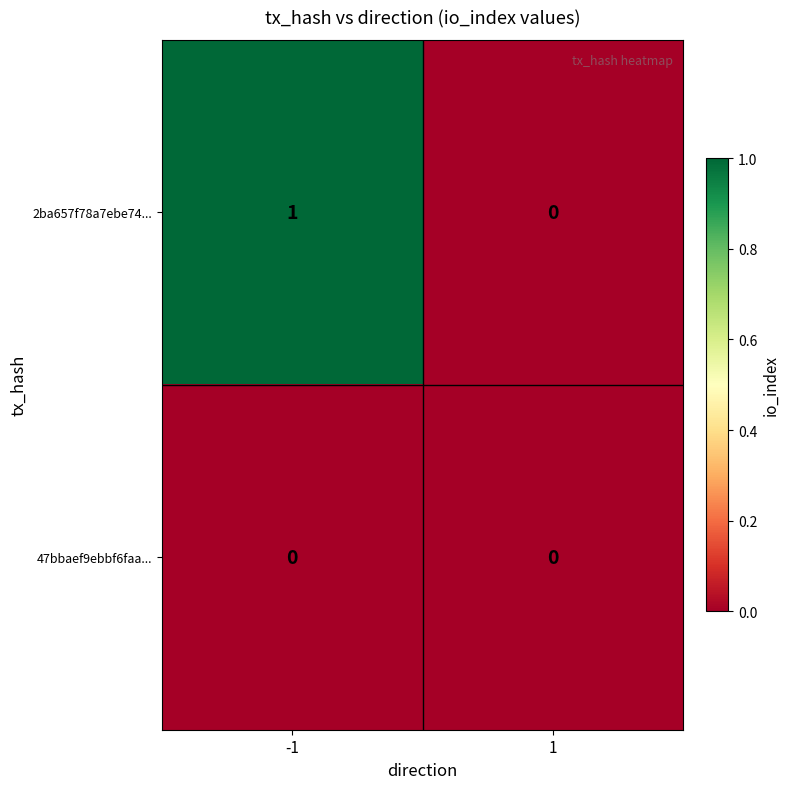

List the series in order of their overall mean, lowest first.

47bbaef9ebbf6faa..., 2ba657f78a7ebe74...